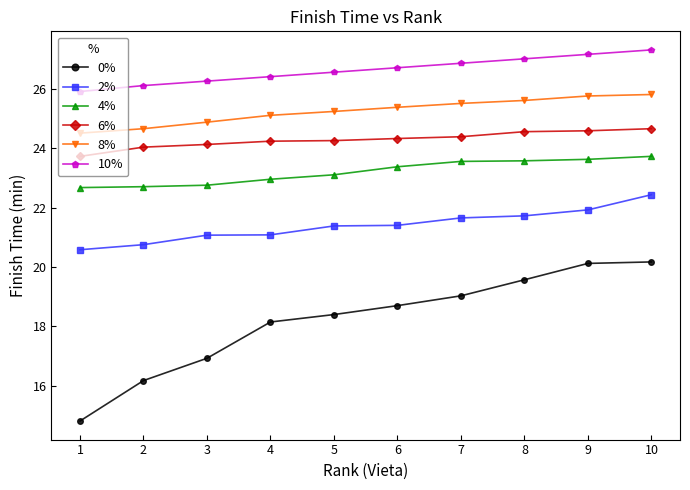

What is the average value of the 0% series?

18.2